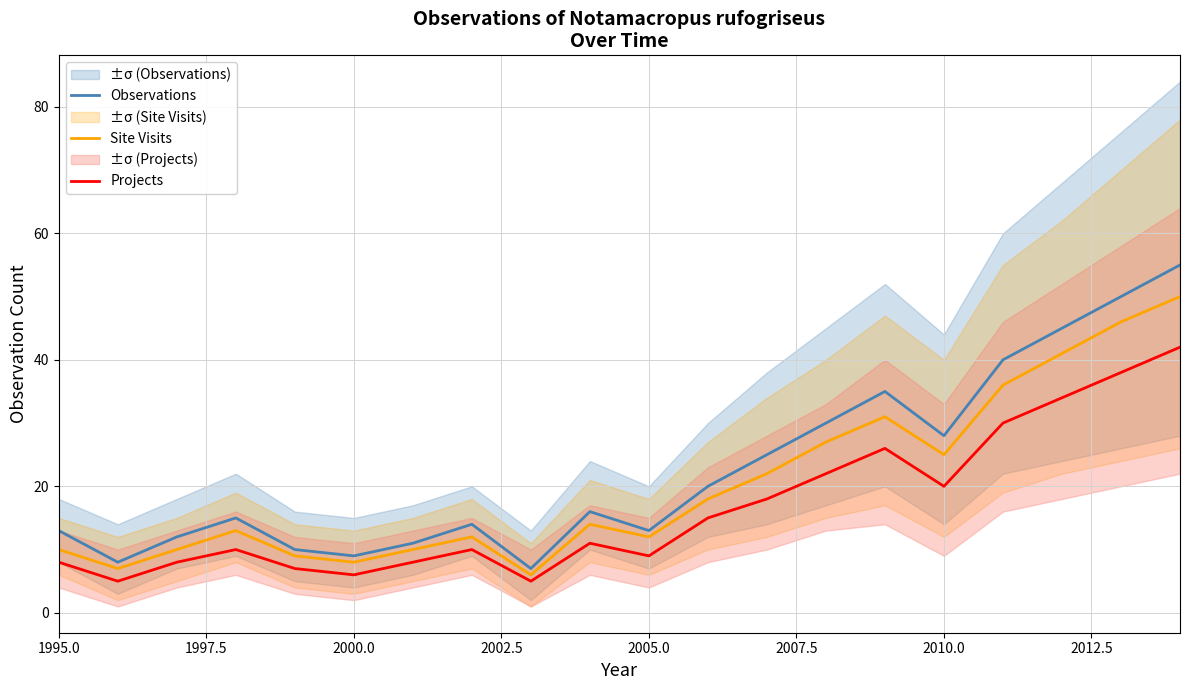

True or false: Projects and Observations intersect in this chart.

False